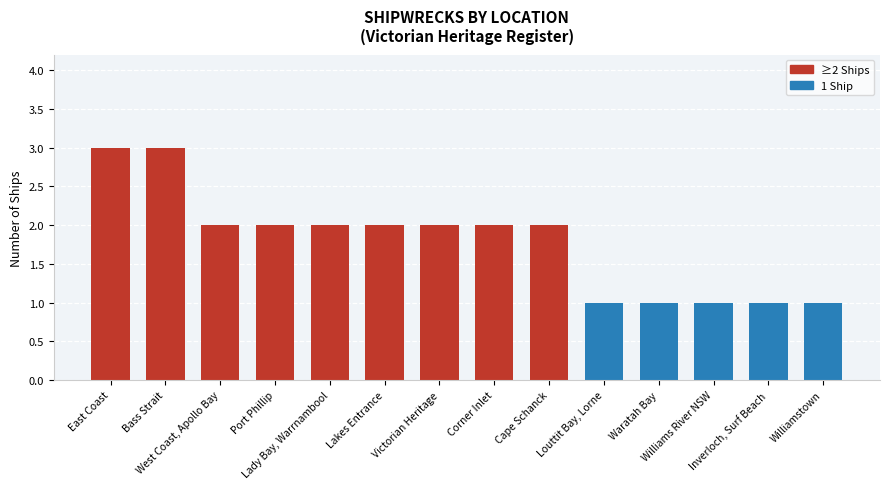

What is the ratio of the value at Waratah Bay to the value at Inverloch, Surf Beach?

1.0